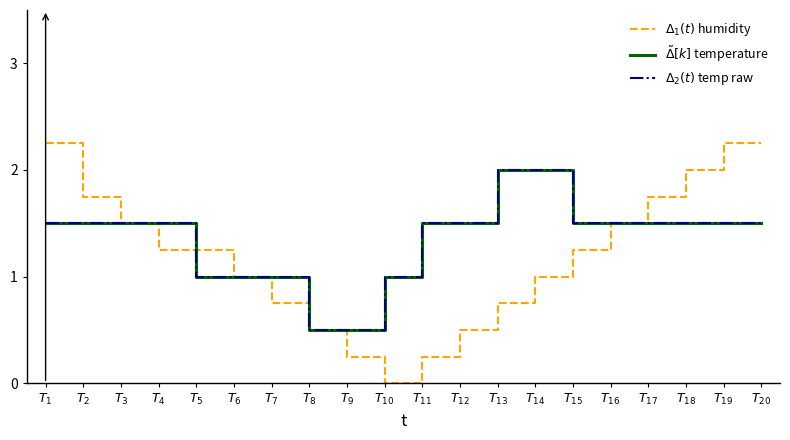

Does the chart have visible grid lines?

No